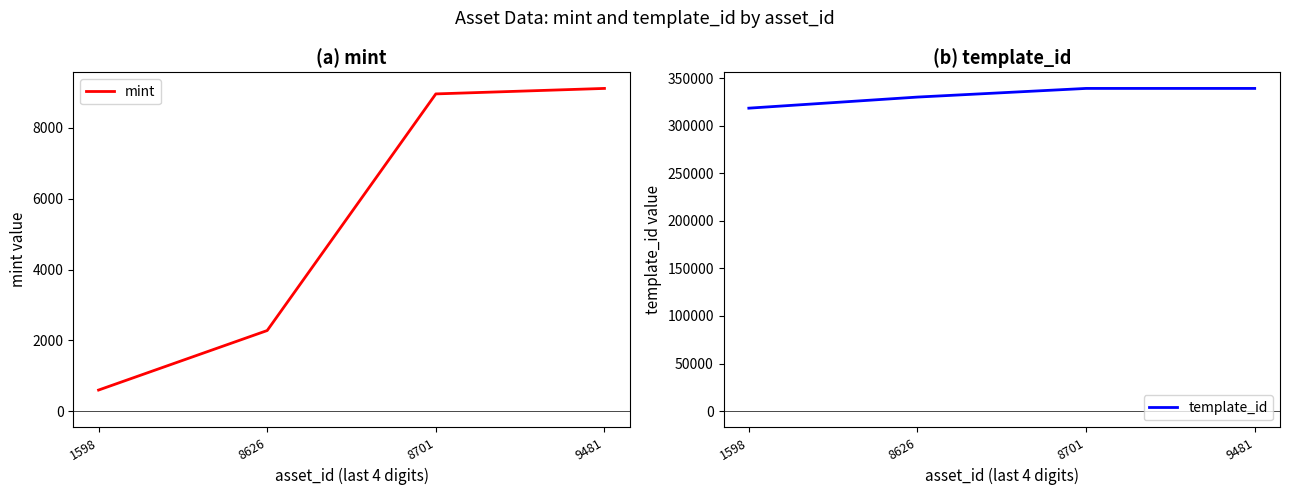

What is the maximum value shown in the chart?

339228